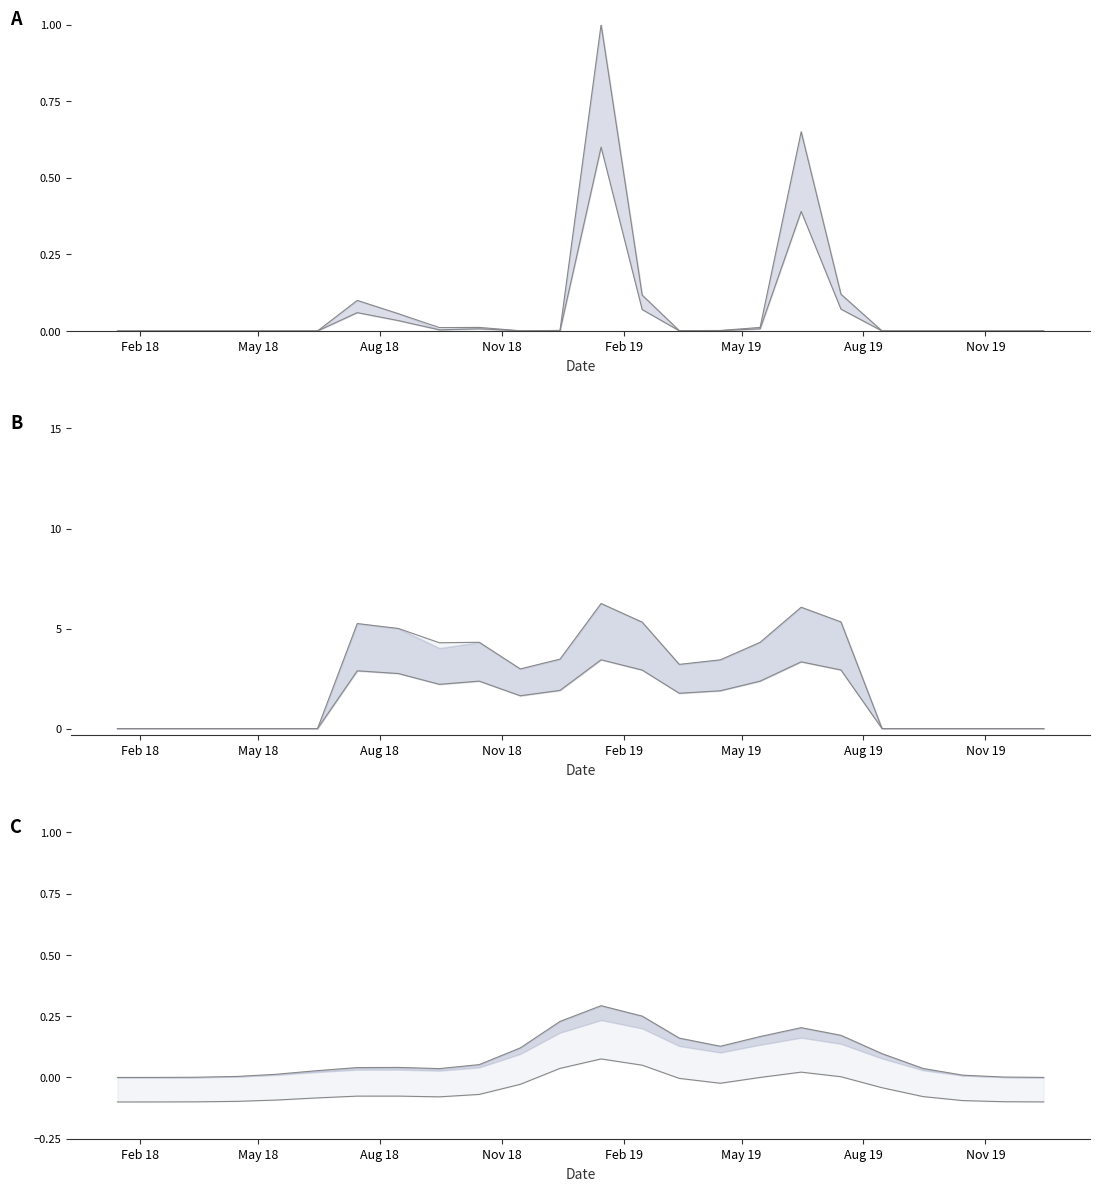

What is the sum of all lower bound values?

1.2